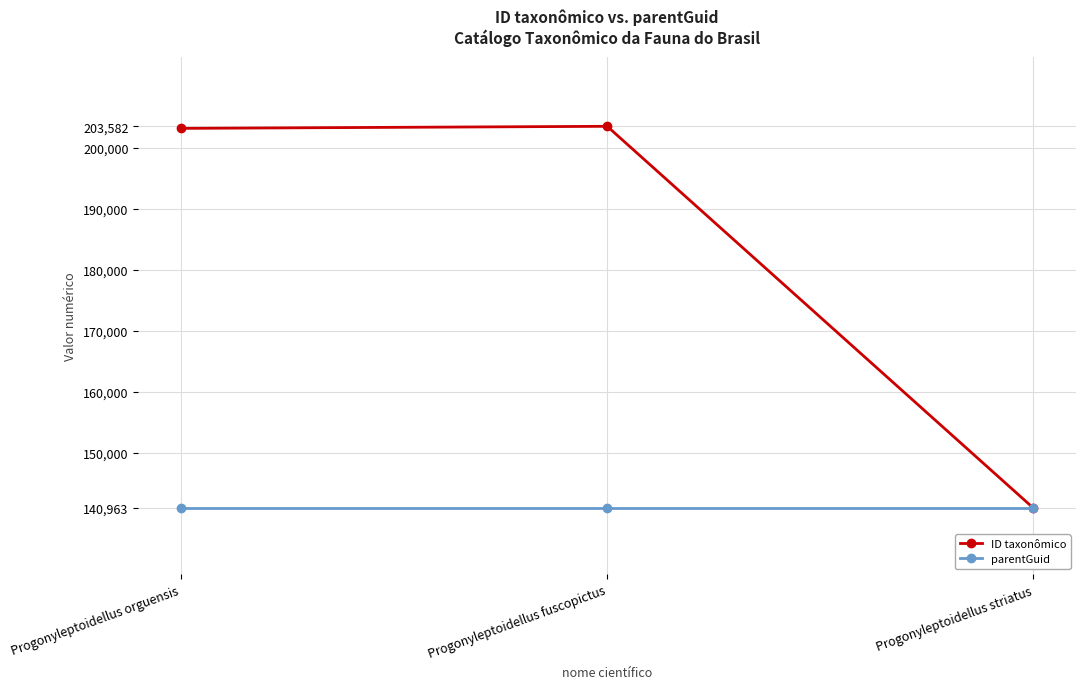

What is the approximate value of ID taxonômico at Progonyleptoidellus orguensis?

203243